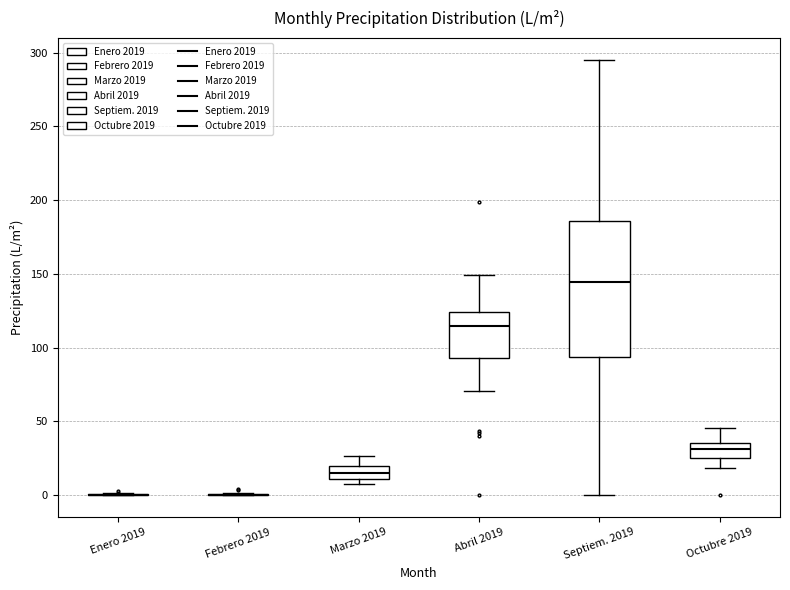

Reading left to right, read every box against the y-axis: the position of its median line, the range the box covers, and the ends of its whiskers. The values are not printed on the chart, so give them approximately, as read against the axis.

Enero 2019: box collapsed to a line at 0, whiskers 0 to 0
Febrero 2019: box collapsed to a line at 0, whiskers 0 to 0
Marzo 2019: median 15, box 10 to 20, whiskers 10 (just below the box's lower edge) to 25
Abril 2019: median 115, box 95 to 125, whiskers 70 to 150
Septiem. 2019: median 145, box 95 to 185, whiskers 0 to 295
Octubre 2019: median 30, box 25 to 35, whiskers 20 to 45